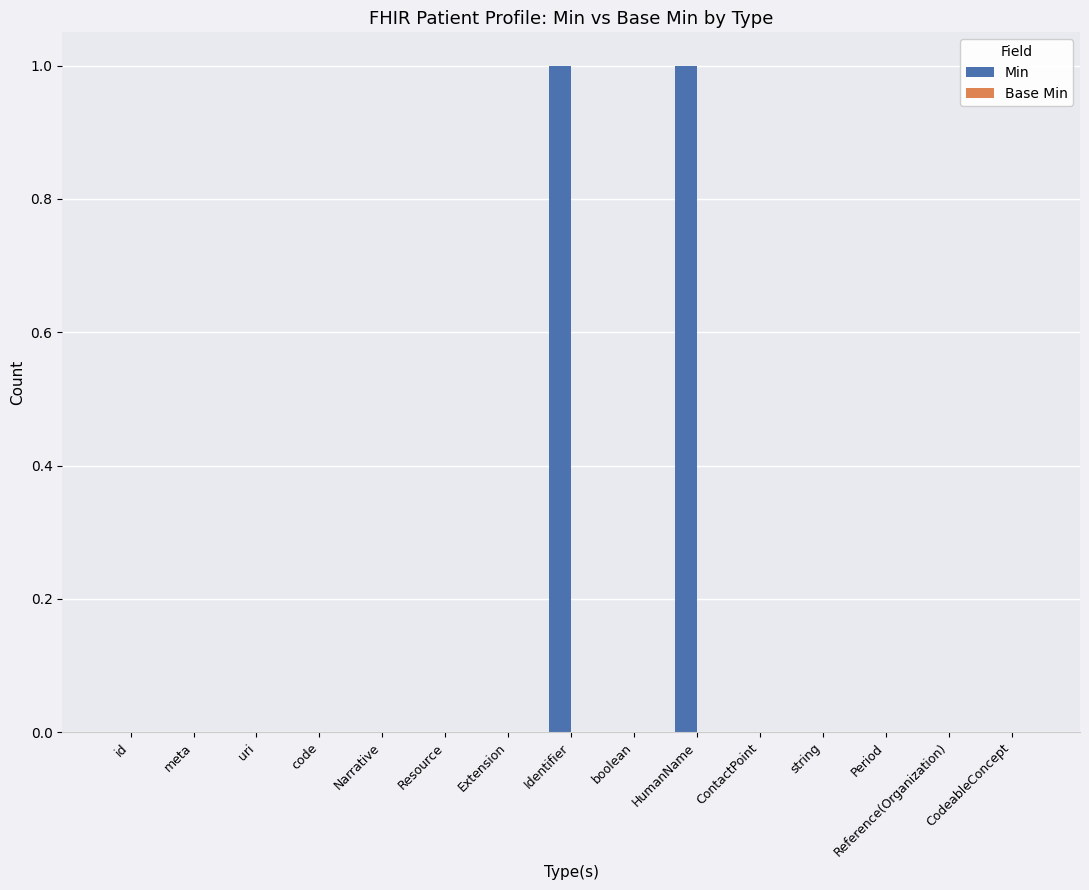

Are the bars horizontal?

No